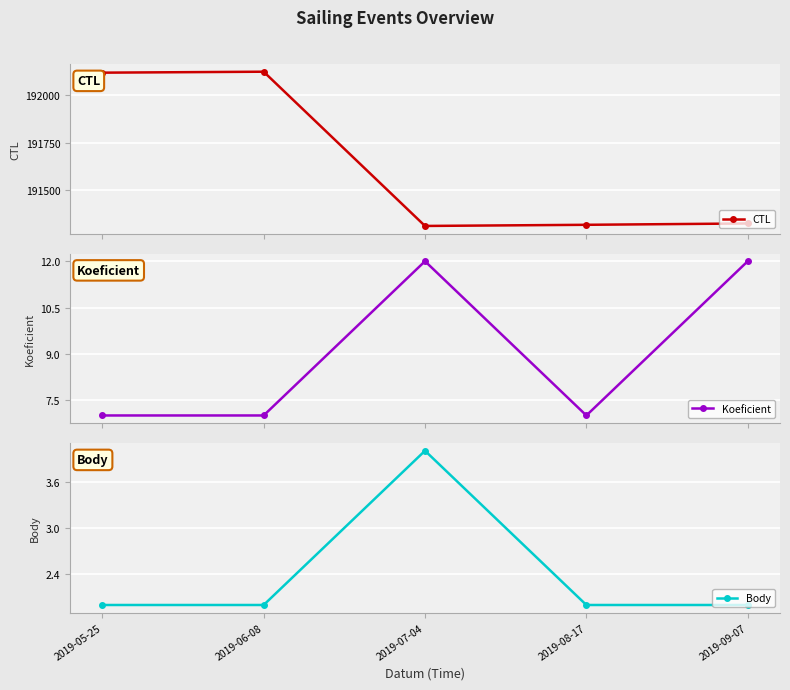

The value of Koeficient at 2019-06-08 is 7. True or false?

True